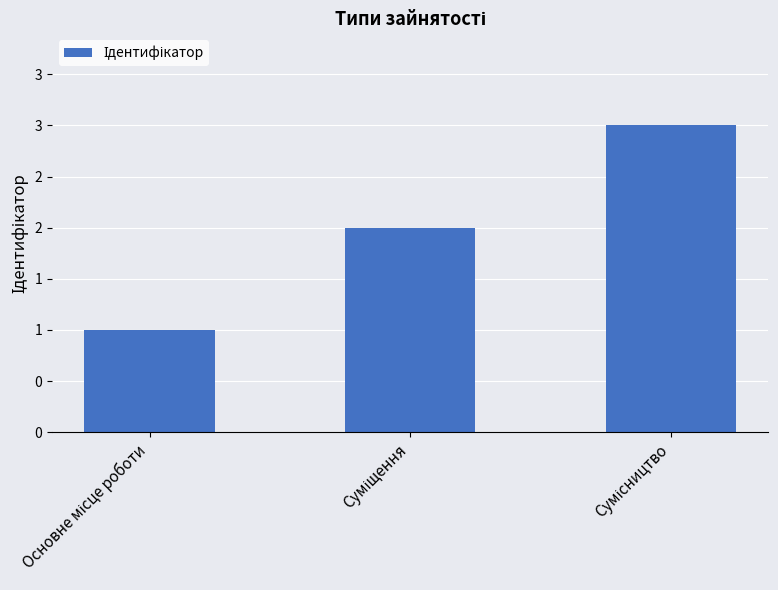

What is the change in value from Основне місце роботи to Суміщення?

+1